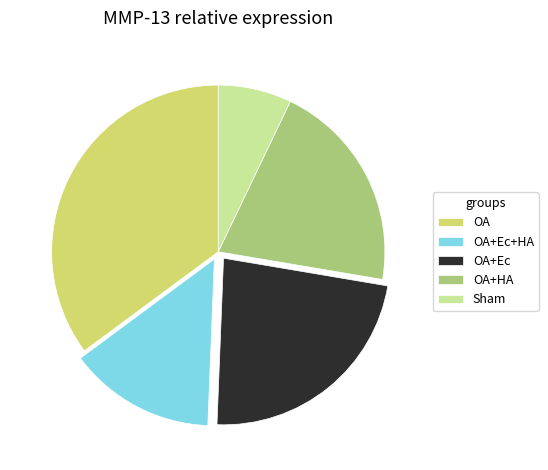

What is the largest slice in the pie chart?

OA